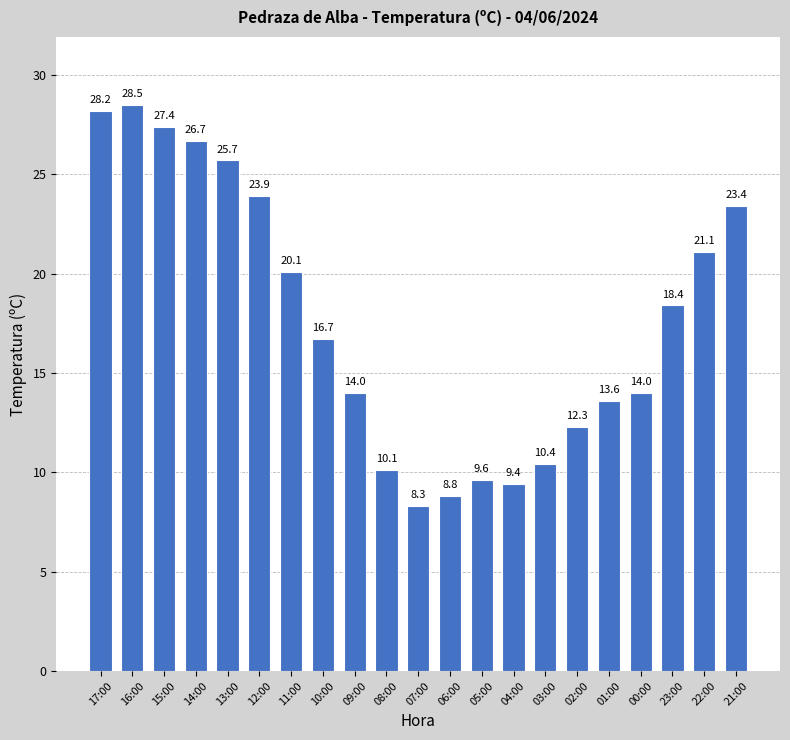

What is the minimum value shown in the chart?

8.3